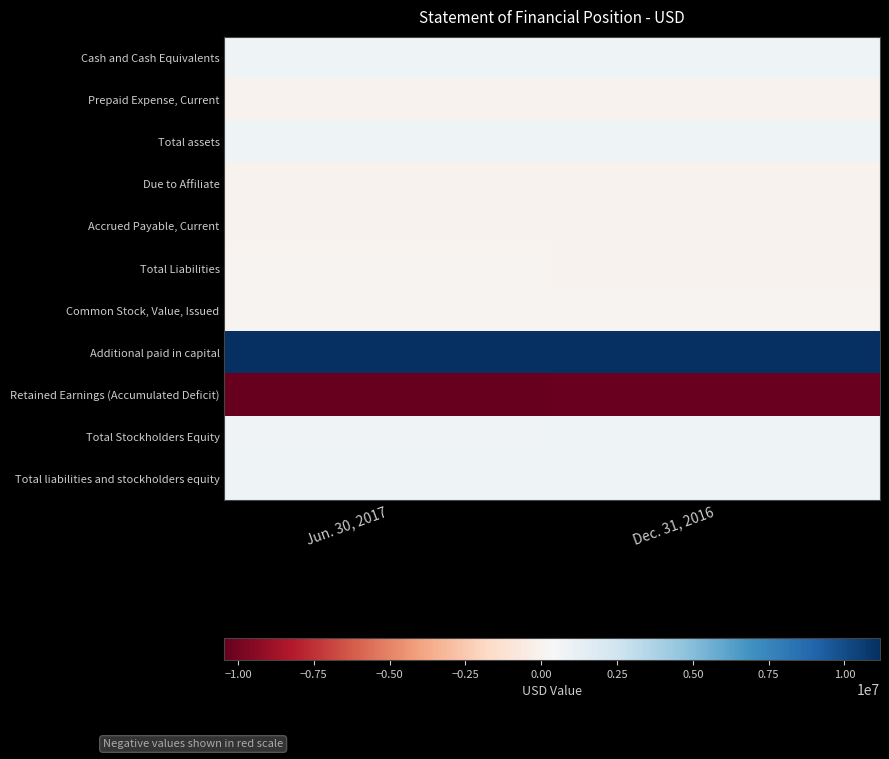

Reading left to right, extract all data points from this chart.

Cash and Cash Equivalents: Jun. 30, 2017=788677	Dec. 31, 2016=840890
Prepaid Expense, Current: Jun. 30, 2017=11599	Dec. 31, 2016=3772
Total assets: Jun. 30, 2017=800276	Dec. 31, 2016=844662
Due to Affiliate: Jun. 30, 2017=11599	Dec. 31, 2016=0
Accrued Payable, Current: Jun. 30, 2017=17844	Dec. 31, 2016=3421
Total Liabilities: Jun. 30, 2017=29443	Dec. 31, 2016=3421
Common Stock, Value, Issued: Jun. 30, 2017=50004	Dec. 31, 2016=50004
Additional paid in capital: Jun. 30, 2017=11171880	Dec. 31, 2016=11154979
Retained Earnings (Accumulated Deficit): Jun. 30, 2017=-10451051	Dec. 31, 2016=-10363742
Total Stockholders Equity: Jun. 30, 2017=770833	Dec. 31, 2016=841241
Total liabilities and stockholders equity: Jun. 30, 2017=800276	Dec. 31, 2016=844662